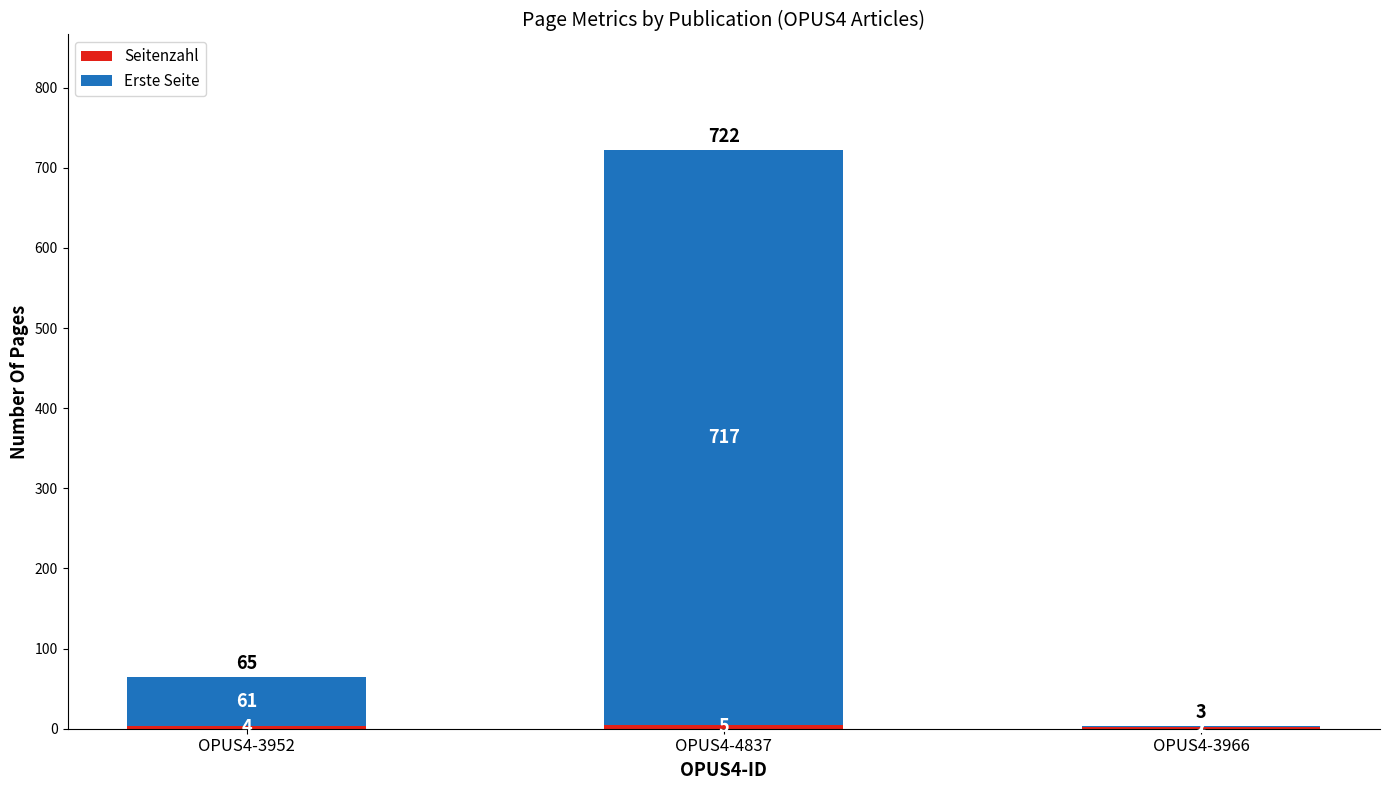

How many data points does each series have?

3